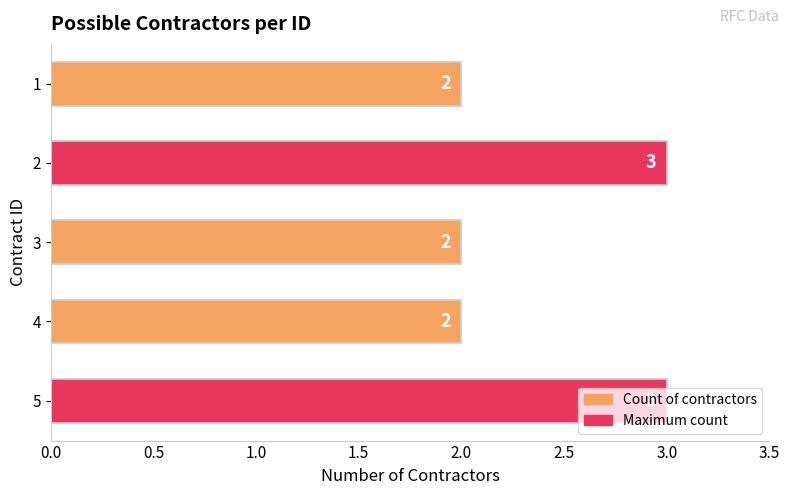

What is the sum of the values at 1 and 4?

4